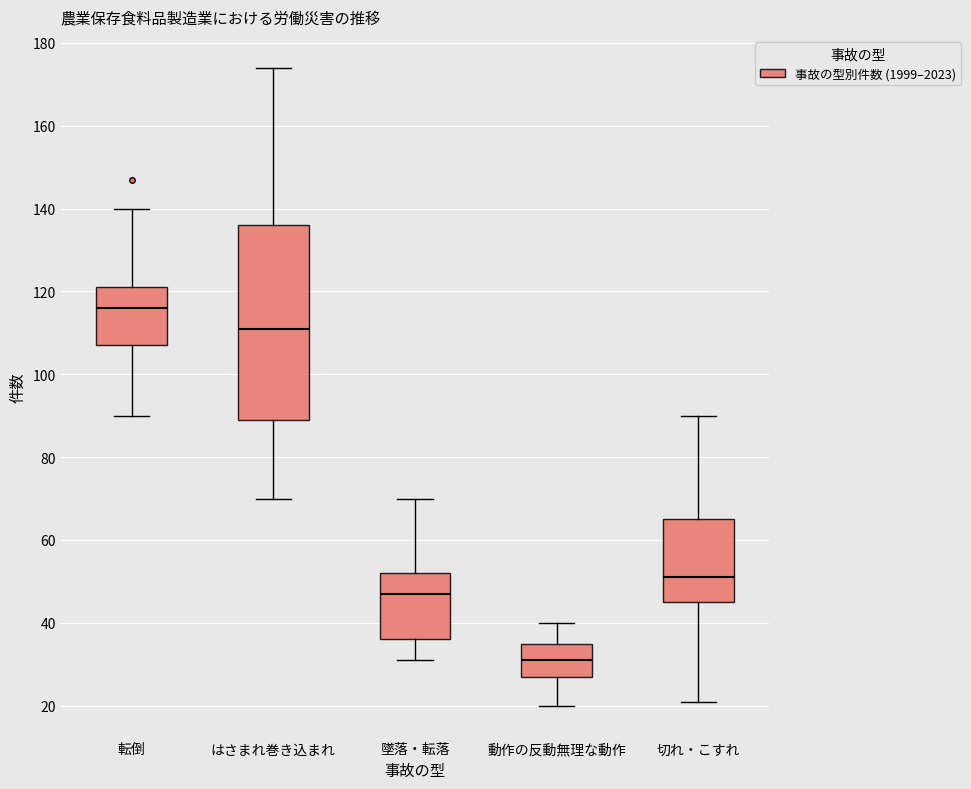

Reading left to right, transcribe this box plot: for each box, give where its median line is, the range the box spans, and where its two whiskers end, as read against the y-axis. The values are not printed on the chart, so give them approximately, as read against the axis.

転倒: median 116, box 108 to 122, whiskers 90 to 140
はさまれ巻き込まれ: median 112, box 90 to 136, whiskers 70 to 174
墜落・転落: median 48, box 36 to 52, whiskers 32 to 70
動作の反動無理な動作: median 32, box 28 to 36, whiskers 20 to 40
切れ・こすれ: median 52, box 46 to 66, whiskers 22 to 90